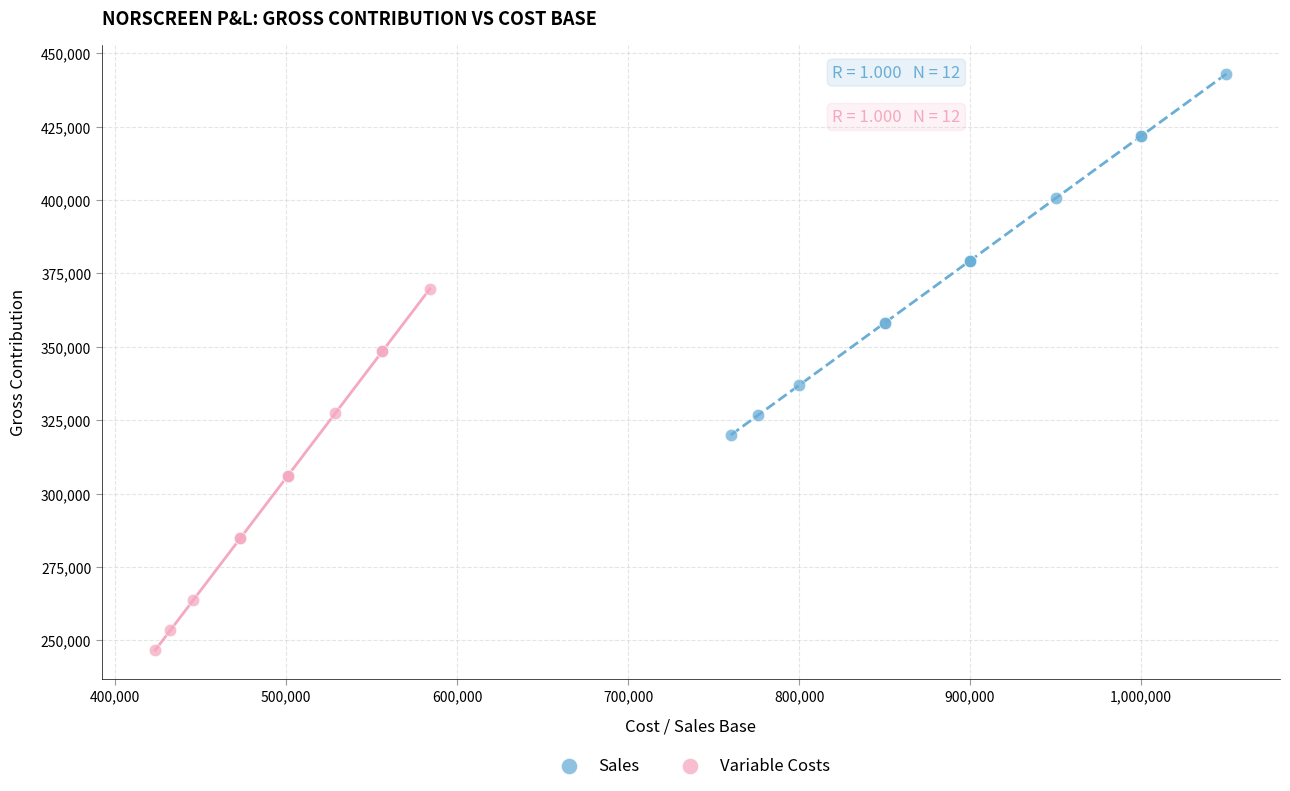

Which series has the largest Y range (max minus min)?

Sales